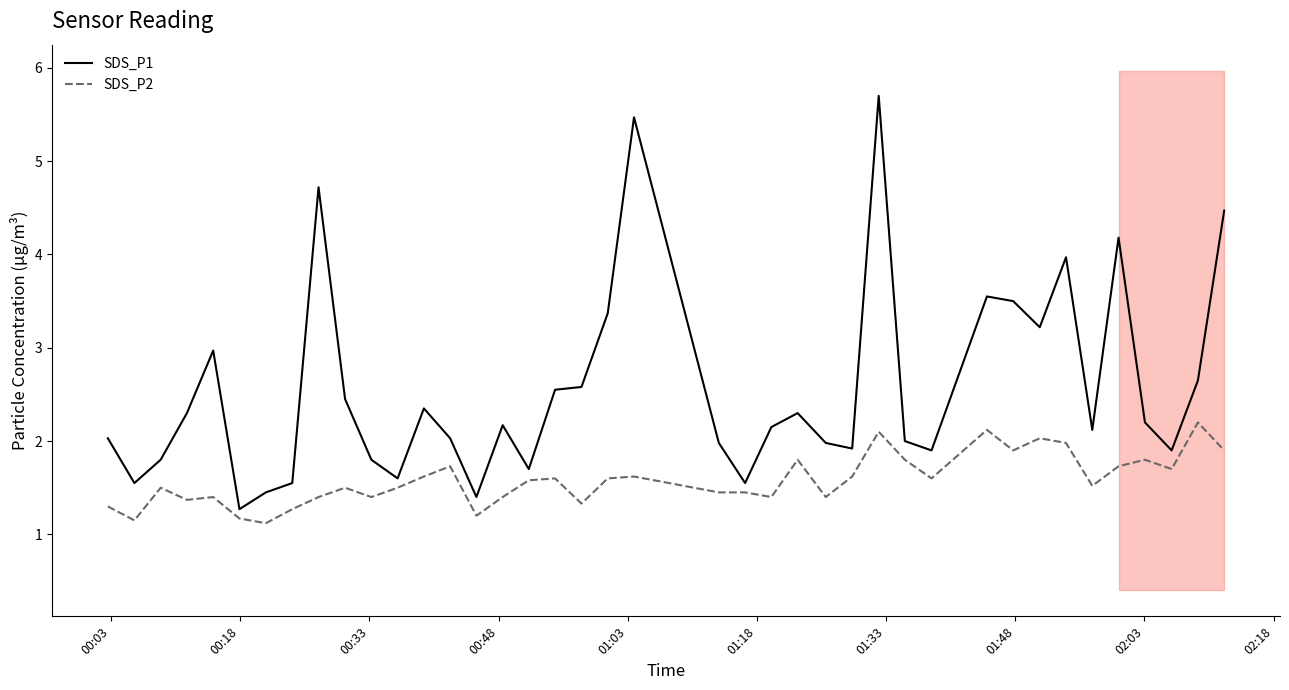

What is the difference between the second highest and second lowest values in the SDS_P2 series?

1.0